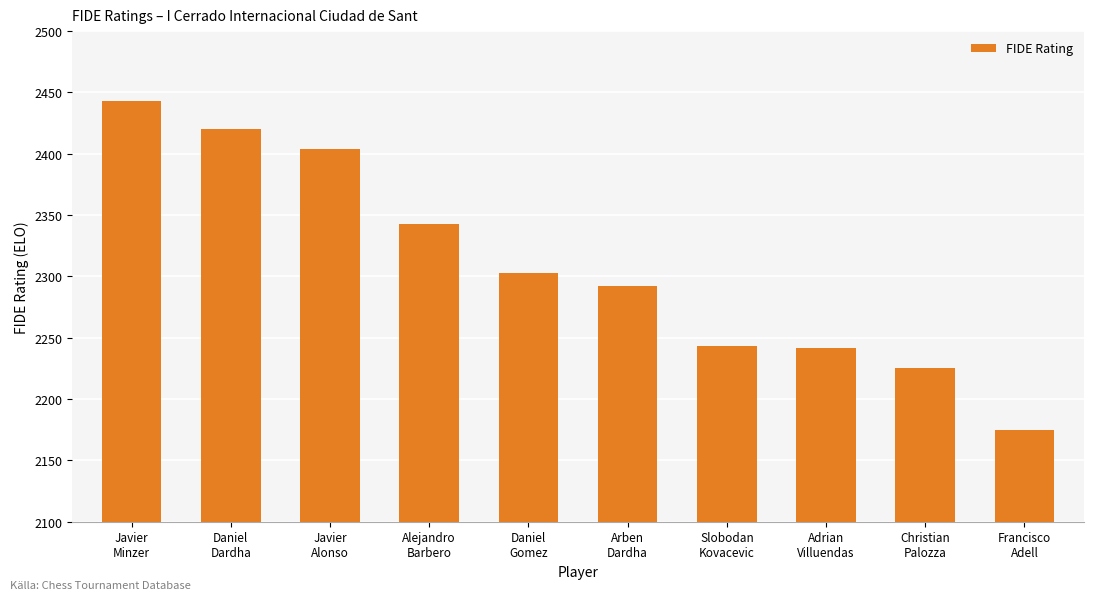

What is the value of the 8th bar from the left?

2242